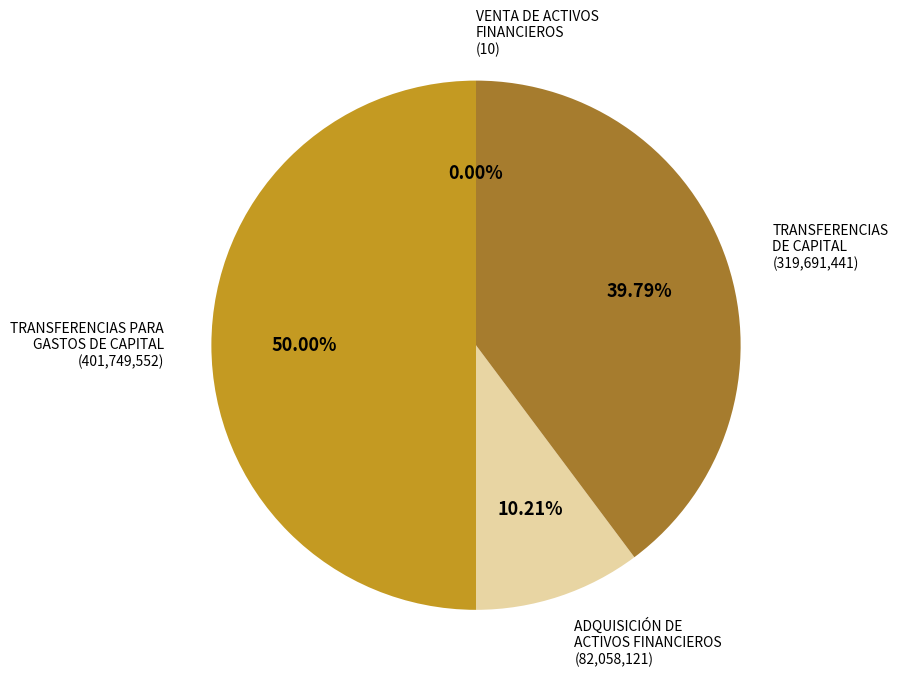

To the nearest percent, what percentage of the pie is TRANSFERENCIAS PARA GASTOS DE CAPITAL?

50%